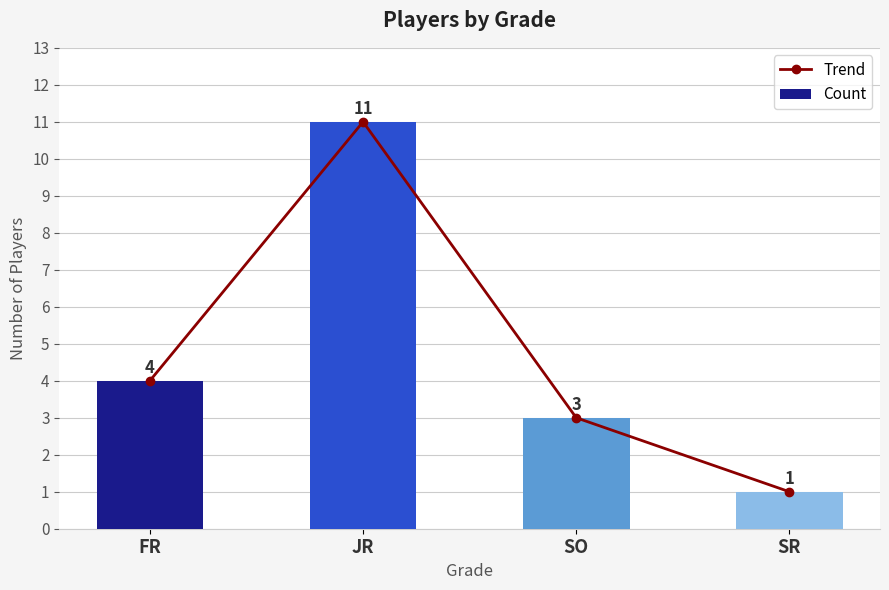

What are all the series names shown in the legend?

Trend, Count